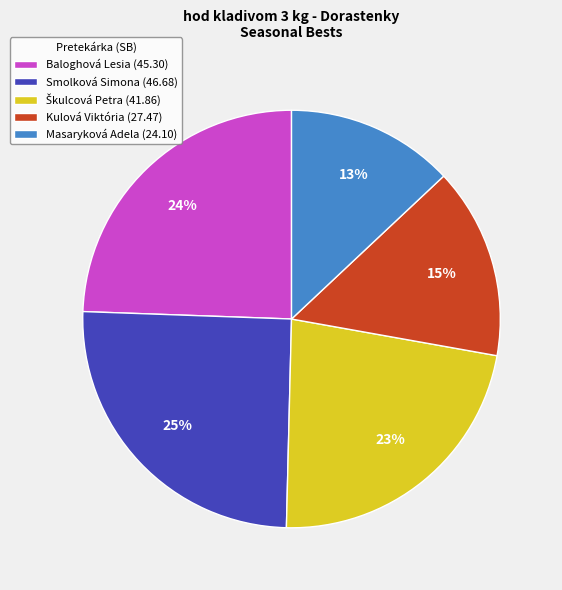

Is Smolková Simona (46.68) the majority of the pie?

No